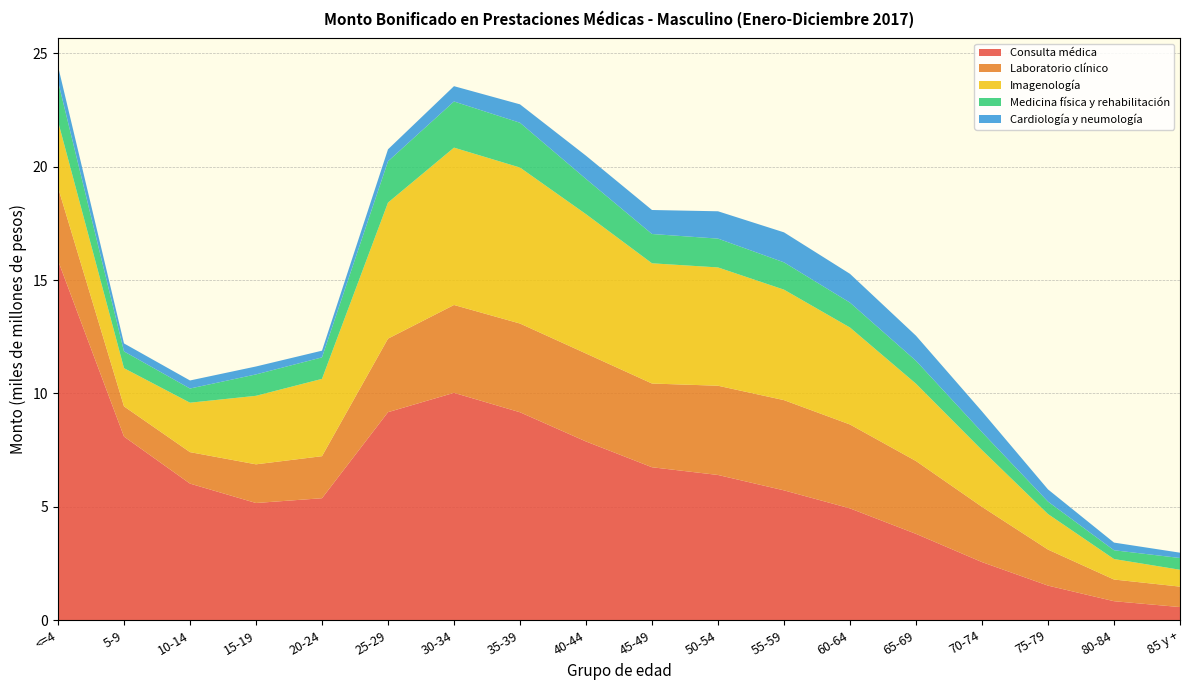

Reading right to left, transcribe all the data shown in this chart.

Consulta médica: 85 y +=572137876	80-84=830683005	75-79=1518939572	70-74=2556143194	65-69=3801483814	60-64=4925414277	55-59=5720782164	50-54=6399705306	45-49=6740222230	40-44=7877751441	35-39=9166663744	30-34=10023852489	25-29=9170233551	20-24=5373984774	15-19=5163190998	10-14=6018877355	5-9=8094261808	<=4=15864741175
Laboratorio clínico: 85 y +=901767125	80-84=956488846	75-79=1589269545	70-74=2437941031	65-69=3212305645	60-64=3701249504	55-59=3980654538	50-54=3937172461	45-49=3693810962	40-44=3881404813	35-39=3914295906	30-34=3875677866	25-29=3244018000	20-24=1854510543	15-19=1705984508	10-14=1388408162	5-9=1331957928	<=4=3222602647
Imagenología: 85 y +=743862906	80-84=903977098	75-79=1567820360	70-74=2504222185	65-69=3412530616	60-64=4278261631	55-59=4874465541	50-54=5219675201	45-49=5304365743	40-44=6146427207	35-39=6882345447	30-34=6941566675	25-29=6002133549	20-24=3411068574	15-19=3023244290	10-14=2181029497	5-9=1684912887	<=4=2918884869
Medicina física y rehabilitación: 85 y +=518380260	80-84=387041955	75-79=548169904	70-74=790355152	65-69=1009686881	60-64=1098050601	55-59=1204143083	50-54=1270860504	45-49=1292534258	40-44=1554547131	35-39=1975251282	30-34=2036241085	25-29=1822126744	20-24=948325200	15-19=944052921	10-14=625102662	5-9=739983174	<=4=1762777550
Cardiología y neumología: 85 y +=235137396	80-84=338617034	75-79=538325178	70-74=915785000	65-69=1107265275	60-64=1269937999	55-59=1323454241	50-54=1206010809	45-49=1058834364	40-44=1024628802	35-39=812785392	30-34=675680744	25-29=528369068	20-24=295616577	15-19=349780362	10-14=355616229	5-9=352719827	<=4=670140744